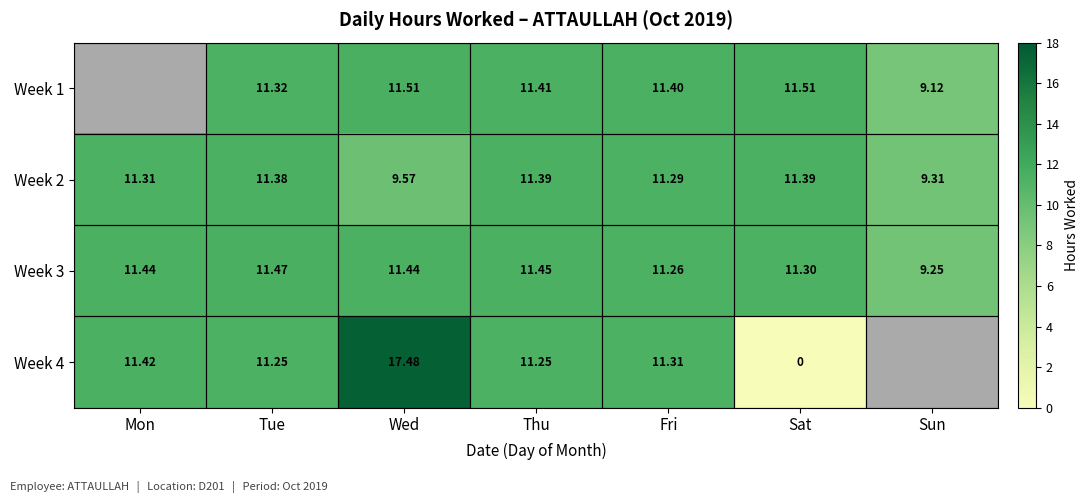

How many data points in Week 2 are less than 11?

2